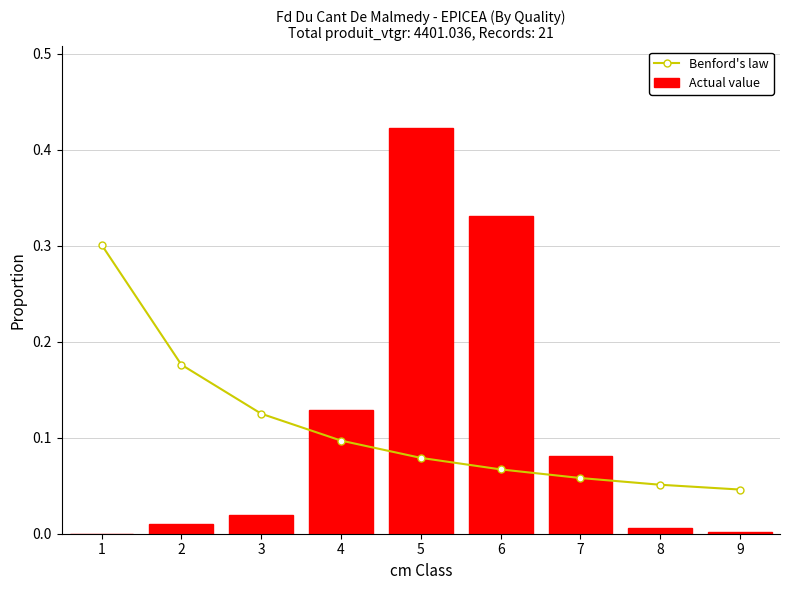

At 3, list the series in order from smallest to largest.

Actual value, Benford's law